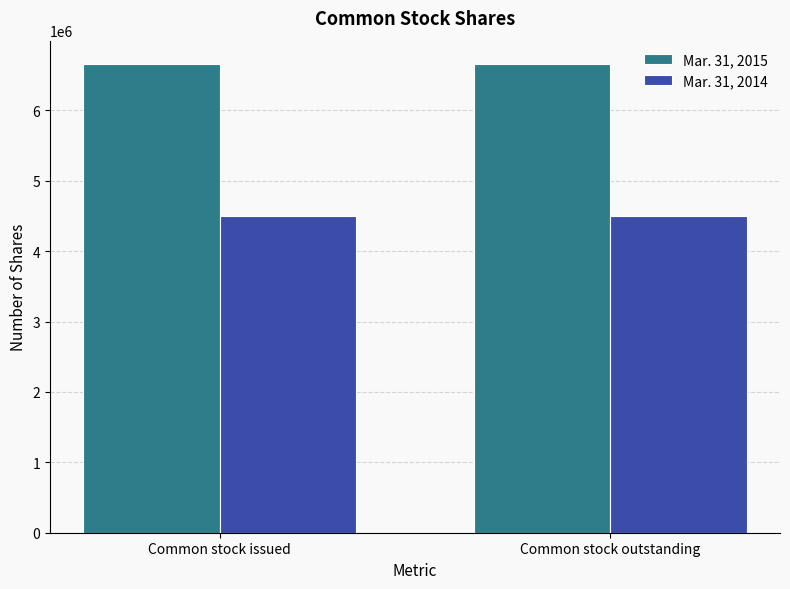

What is the label of the 2nd bar from the left?

Common stock outstanding